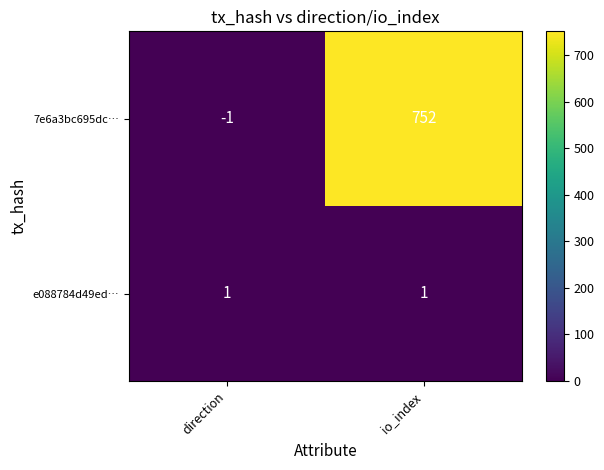

Reading left to right, extract all data points from this chart.

7e6a3bc695dc…: -1	752
e088784d49ed…: 1	1